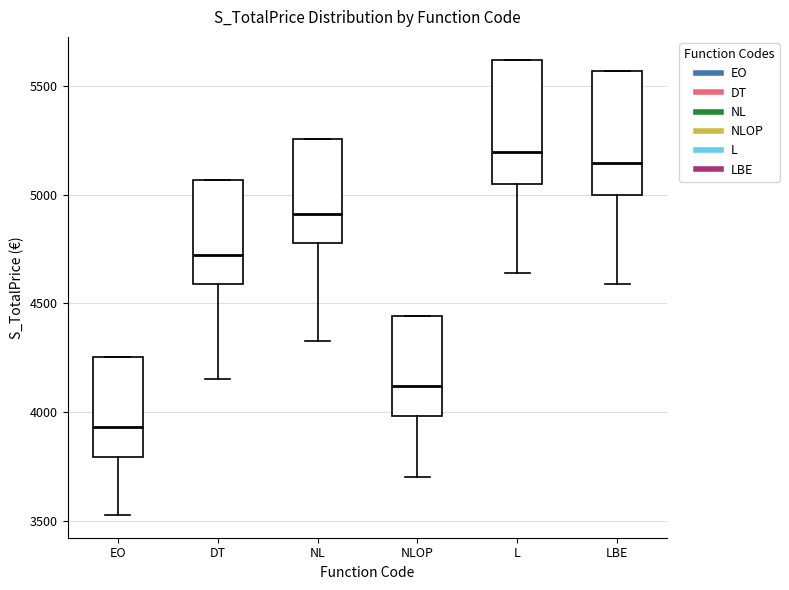

Reading left to right, transcribe this box plot: for each box, give where its median line is, the range the box spans, and where its two whiskers end, as read against the y-axis. The values are not printed on the chart, so give them approximately, as read against the axis.

EO: median 3950, box 3800 to 4250, whiskers 3550 to 4250
DT: median 4700, box 4600 to 5050, whiskers 4150 to 5050
NL: median 4900, box 4800 to 5250, whiskers 4350 to 5250
NLOP: median 4100, box 4000 to 4450, whiskers 3700 to 4450
L: median 5200, box 5050 to 5600, whiskers 4650 to 5600
LBE: median 5150, box 5000 to 5550, whiskers 4600 to 5550